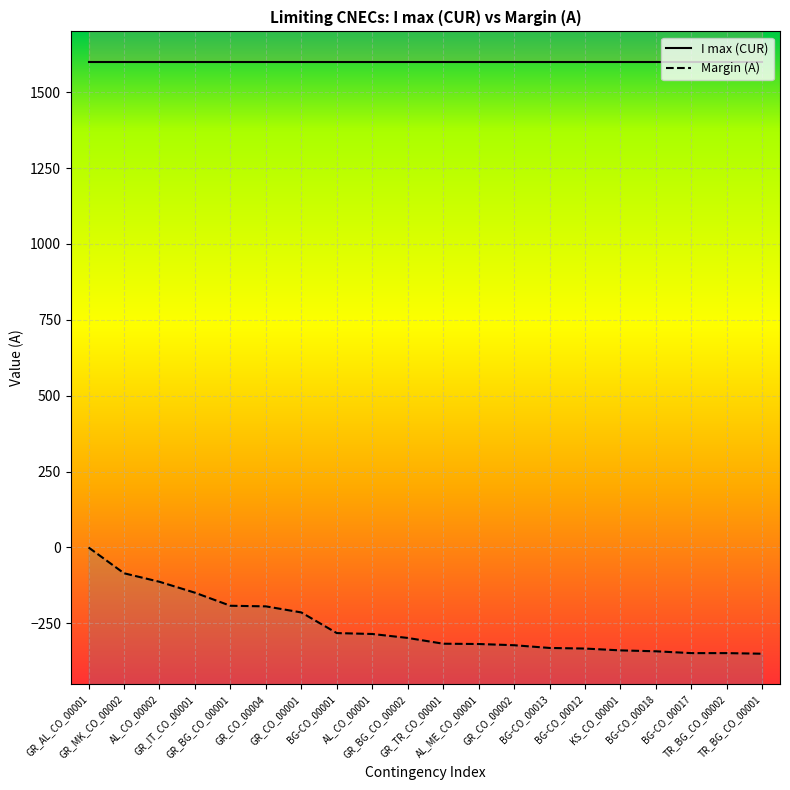

What is the difference between the maximum and minimum values in the Margin (A) series?

350